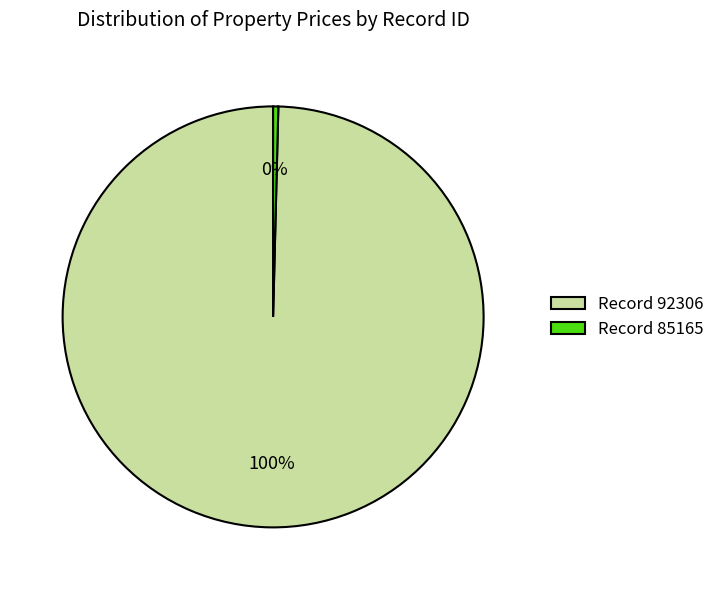

Do Record 85165 and Record 92306 together represent more than half of the pie?

Yes